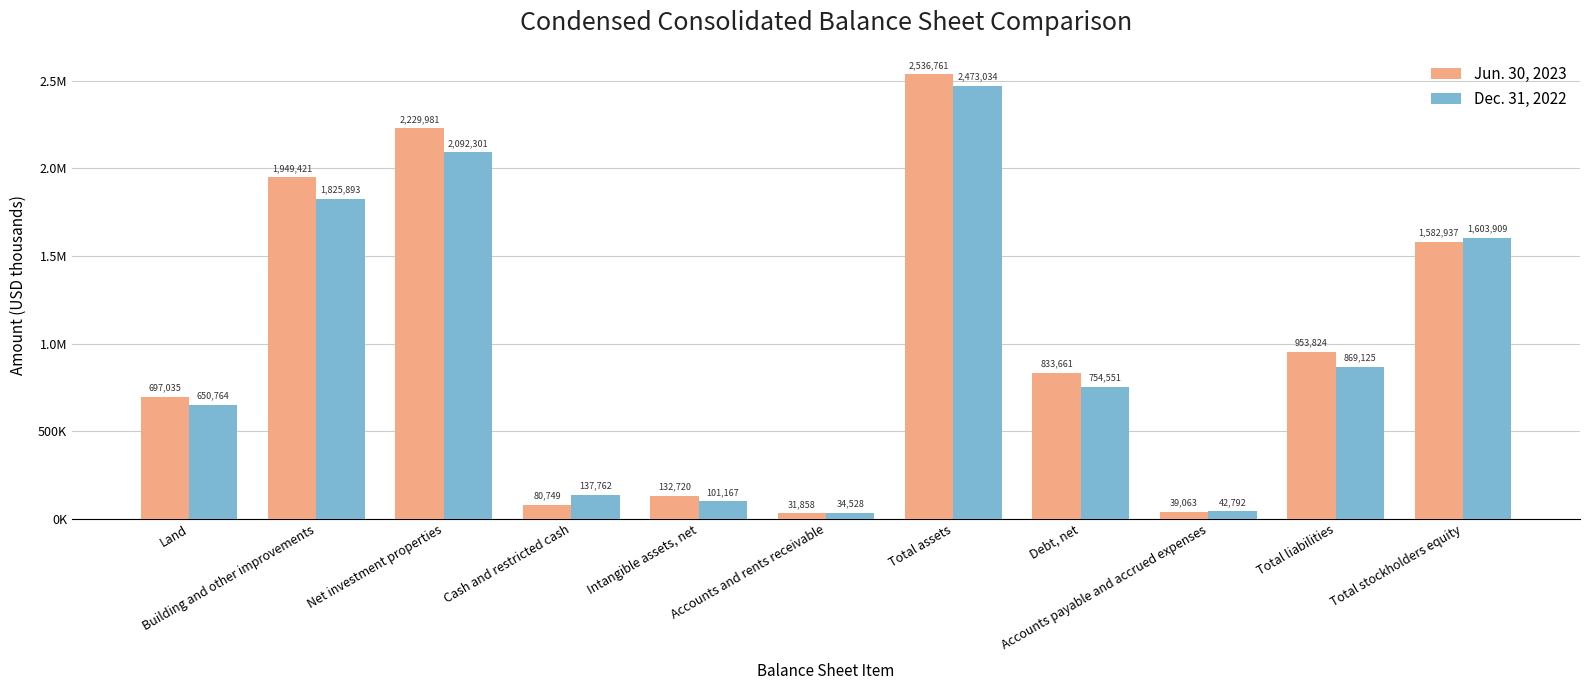

At how many categories does at least one series exceed 1403077?

4